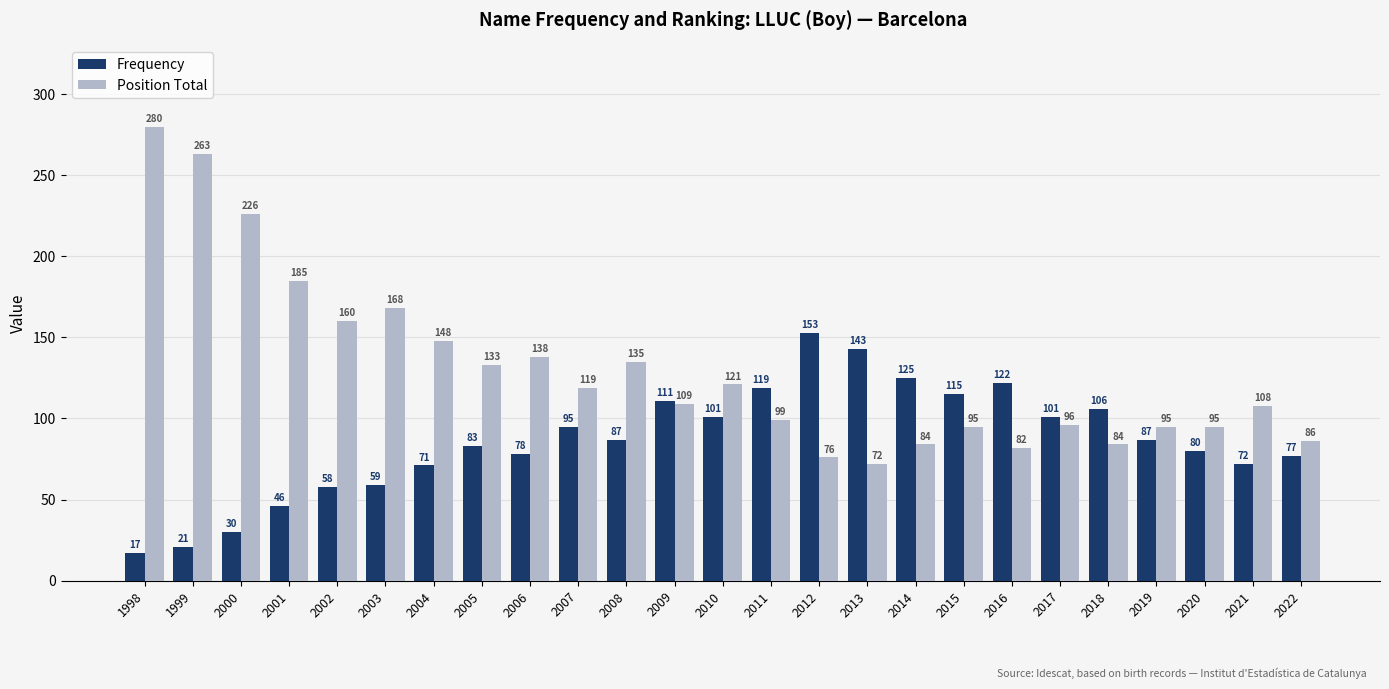

What is the value of the Position Total bar at the 18th from the left?

95